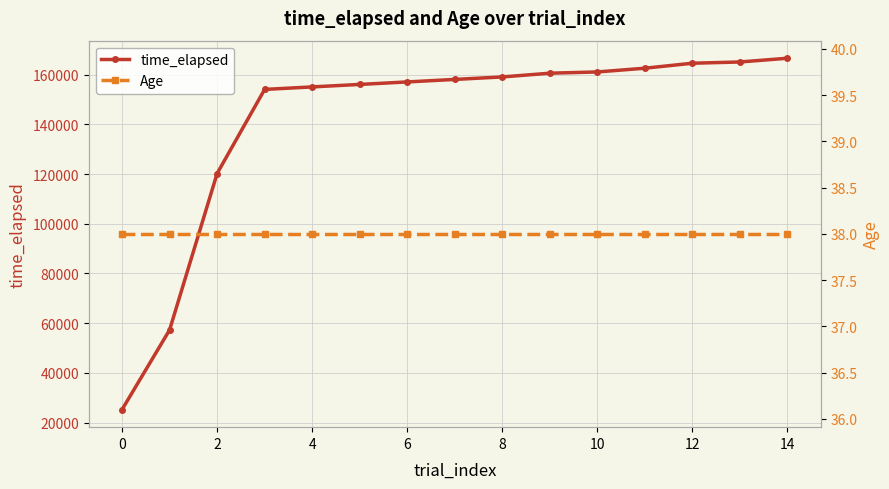

What is the highest value of the time_elapsed series?

166597